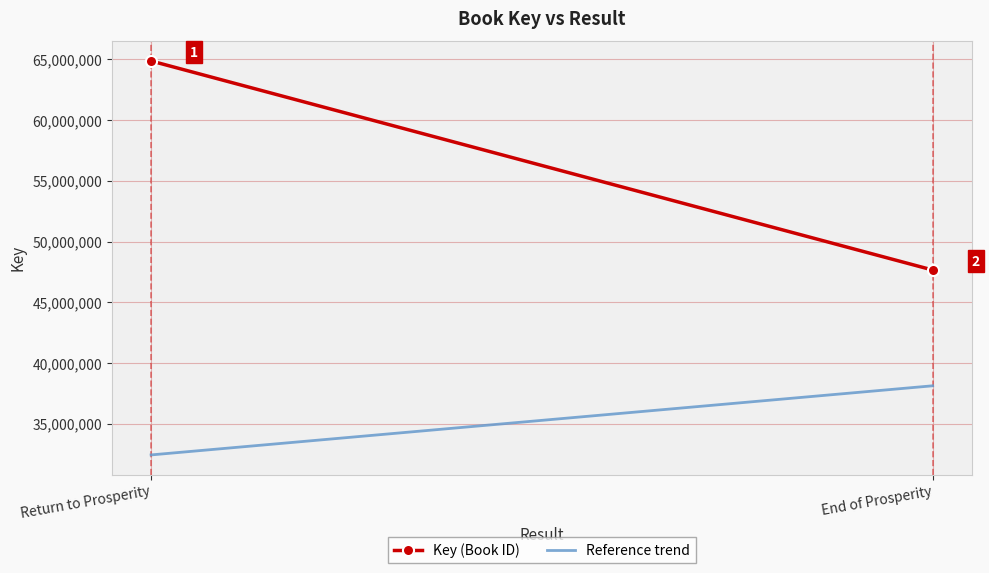

Which series has the widest spread of values?

Key